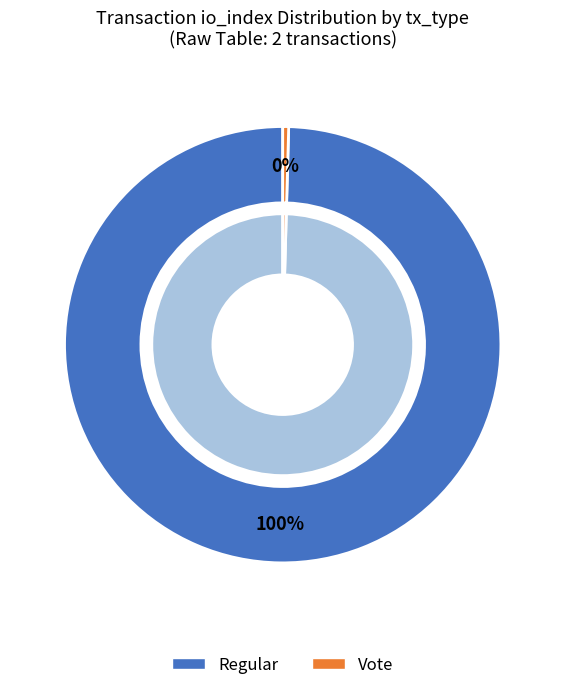

How many segments does this pie chart have?

2